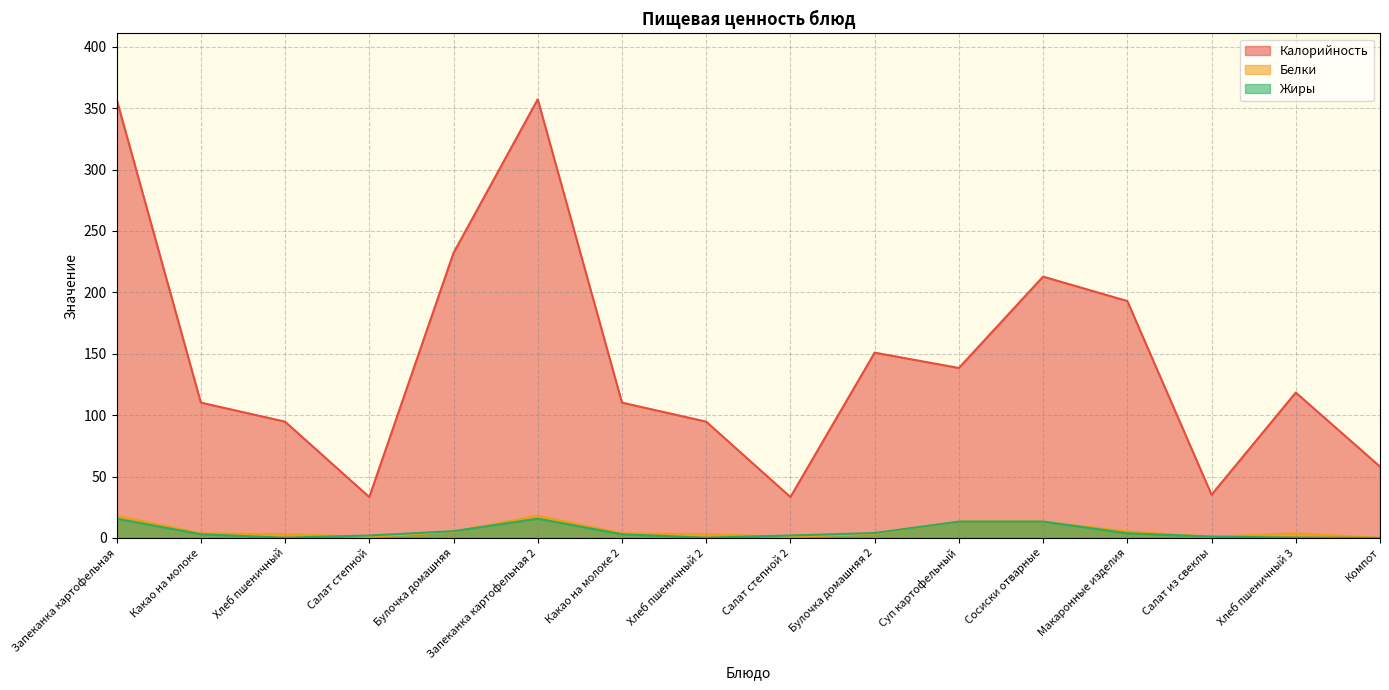

Between Хлеб пшеничный and Сосиски отварные, which series saw the biggest shift?

Калорийность